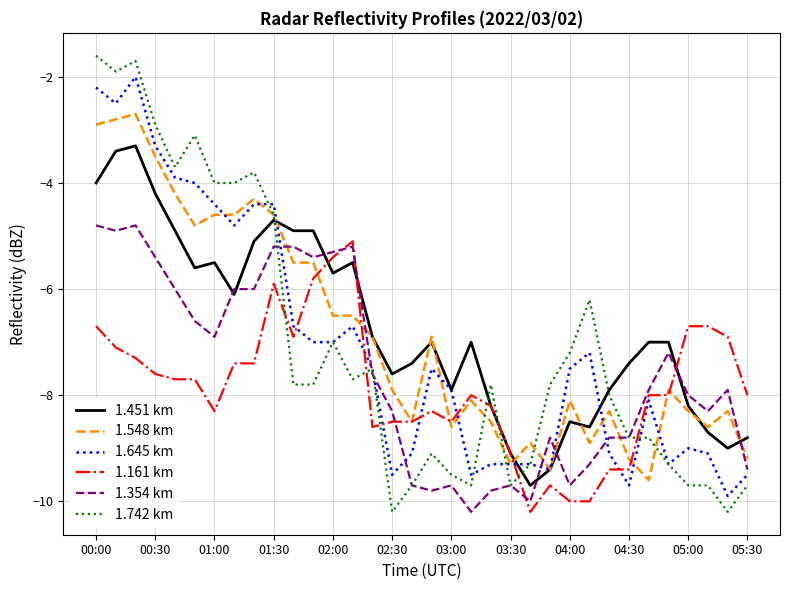

Which series has the largest range (max minus min)?

1.742 km